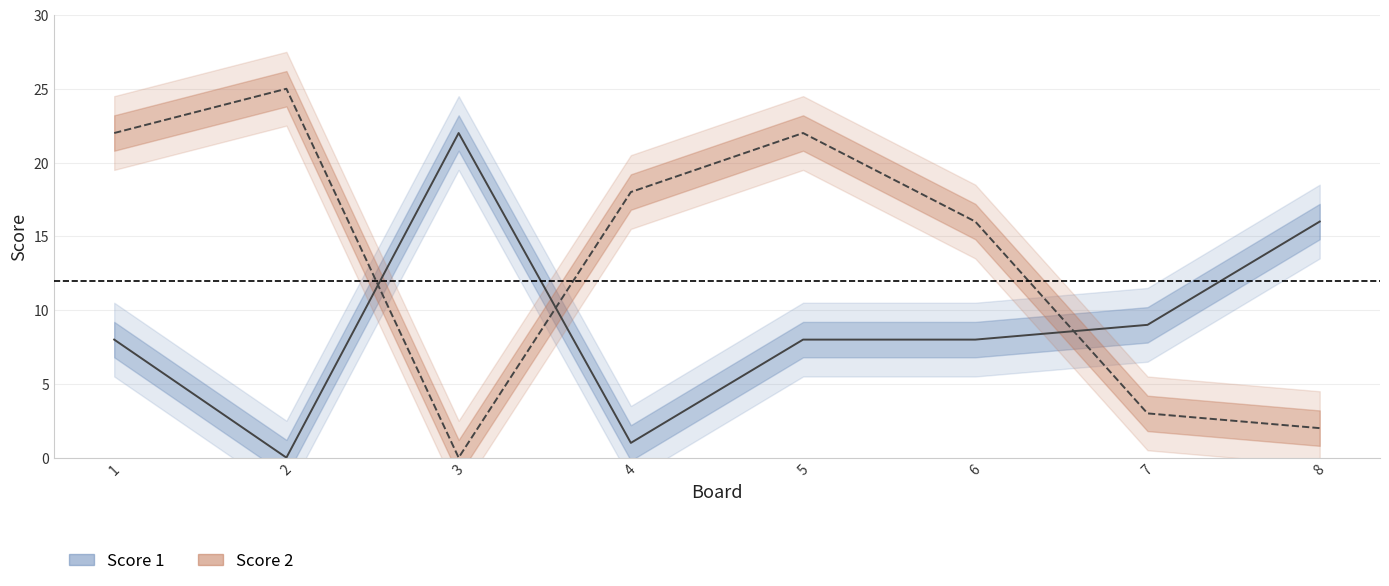

What is the sum of all Score 1 values?

72